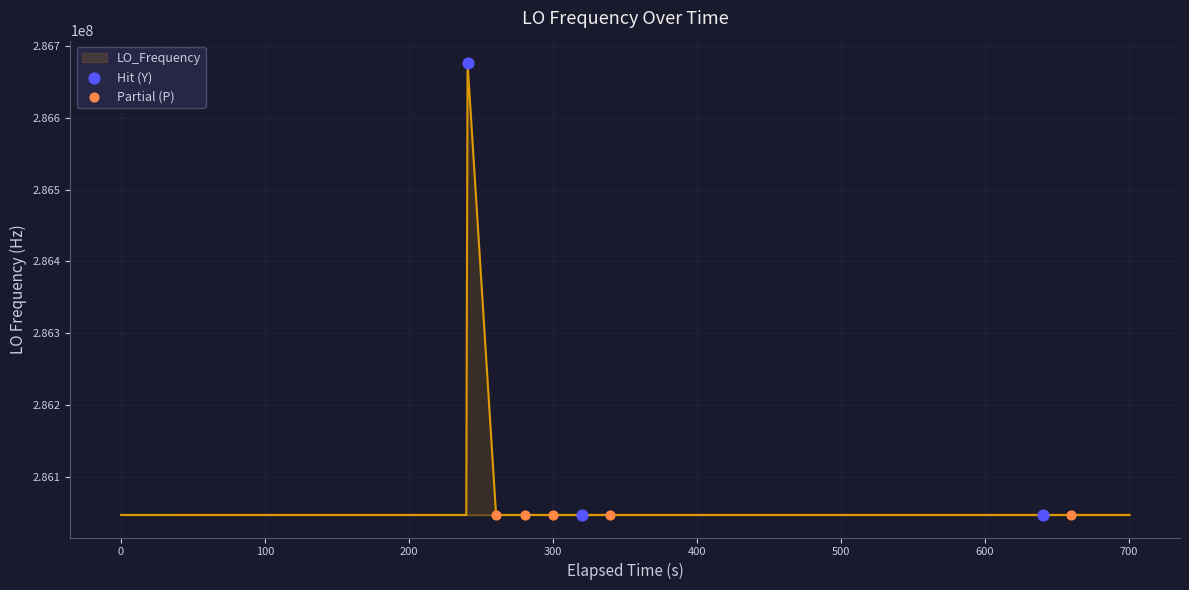

What is the greatest value displayed?

286676145.5